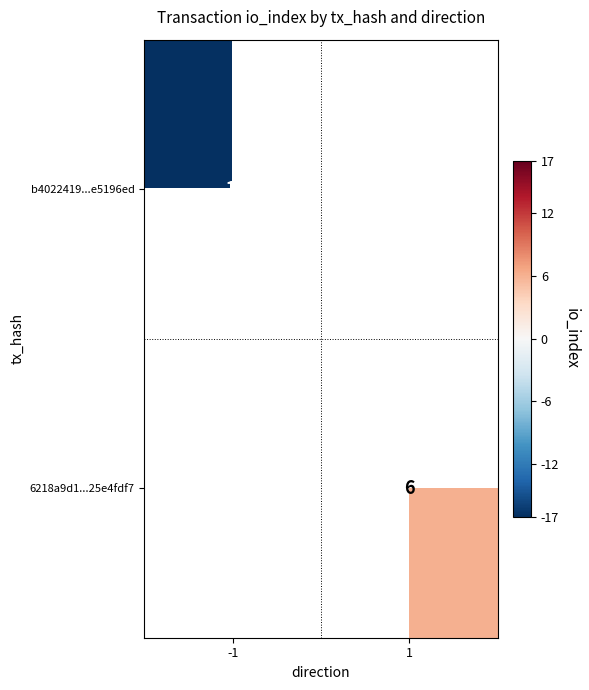

Count the number of categories in the chart.

2